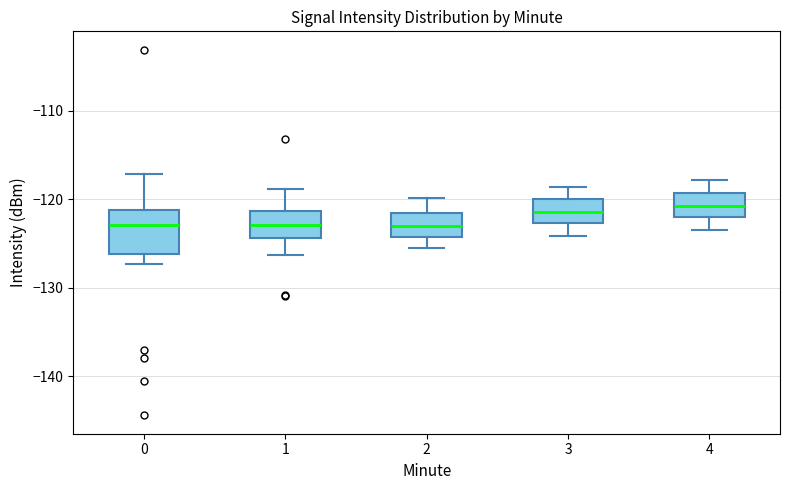

Where does the lower whisker of the box at x = 4 end on the y-axis? The values are not printed on the chart, so give them approximately, as read against the axis.

-123